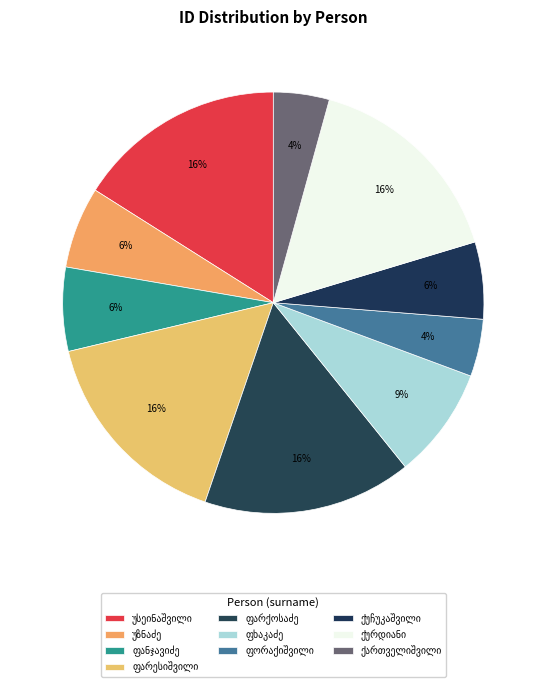

How many slices are in this pie chart?

10